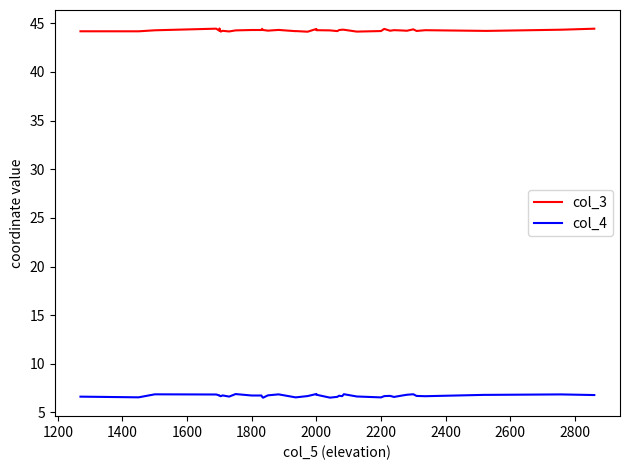

What is the minimum value shown in the chart?

6.5